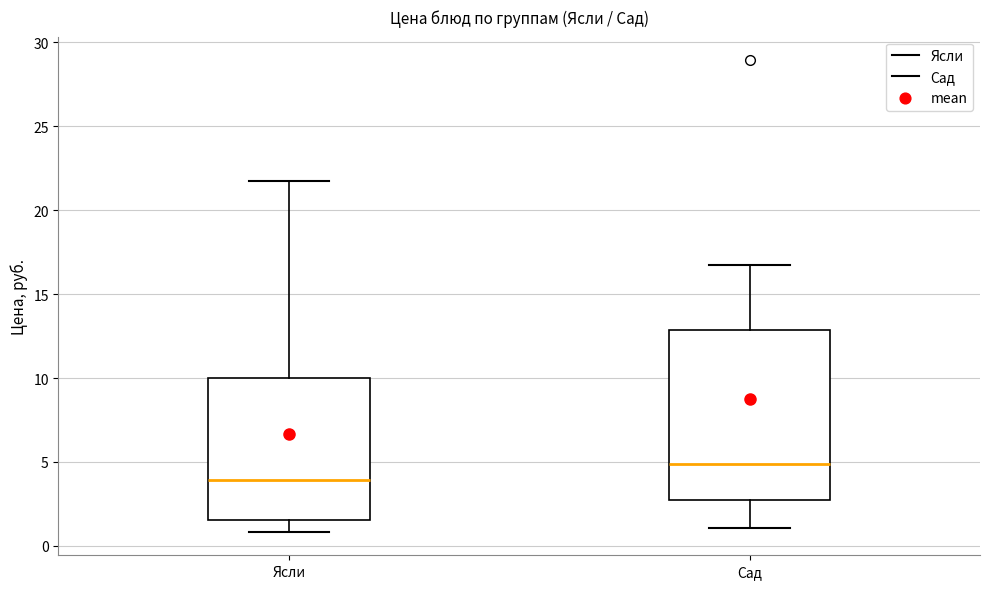

Reading left to right, transcribe this box plot: for each box, give where its median line is, the range the box spans, and where its two whiskers end, as read against the y-axis. The values are not printed on the chart, so give them approximately, as read against the axis.

Ясли: median 4.0, box 1.5 to 10.0, whiskers 1.0 to 21.5
Сад: median 5.0, box 2.5 to 13.0, whiskers 1.0 to 16.5